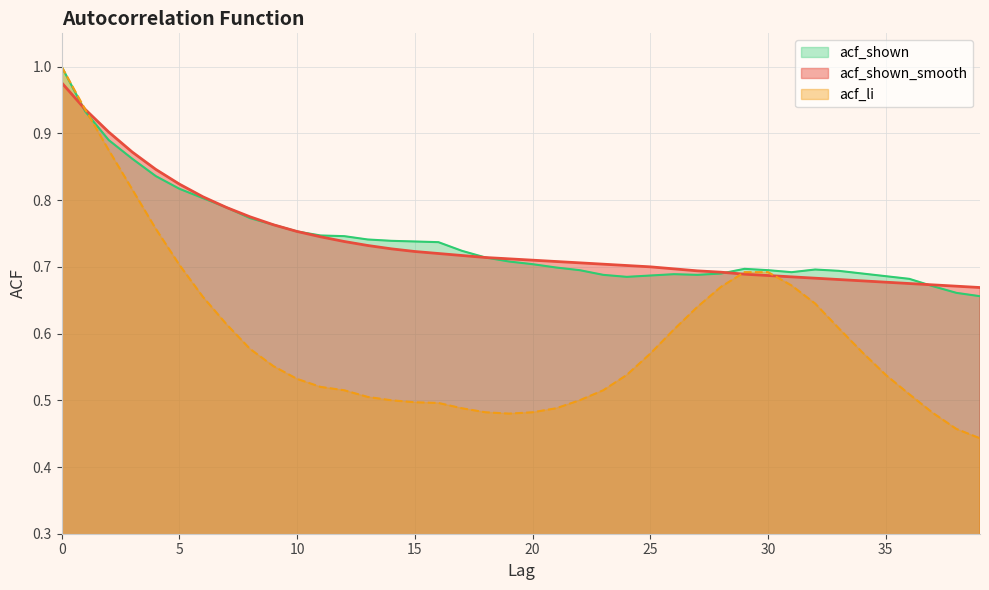

Rank the series by their maximum value, from highest to lowest.

acf_li, acf_shown, acf_shown_smooth